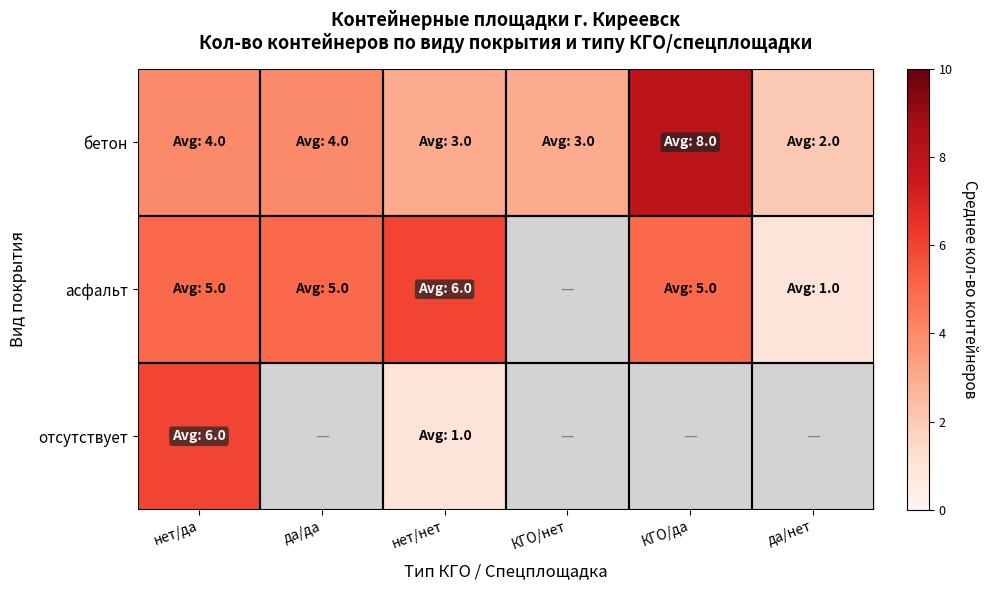

At нет/нет, list the series in order from largest to smallest.

асфальт, бетон, отсутствует